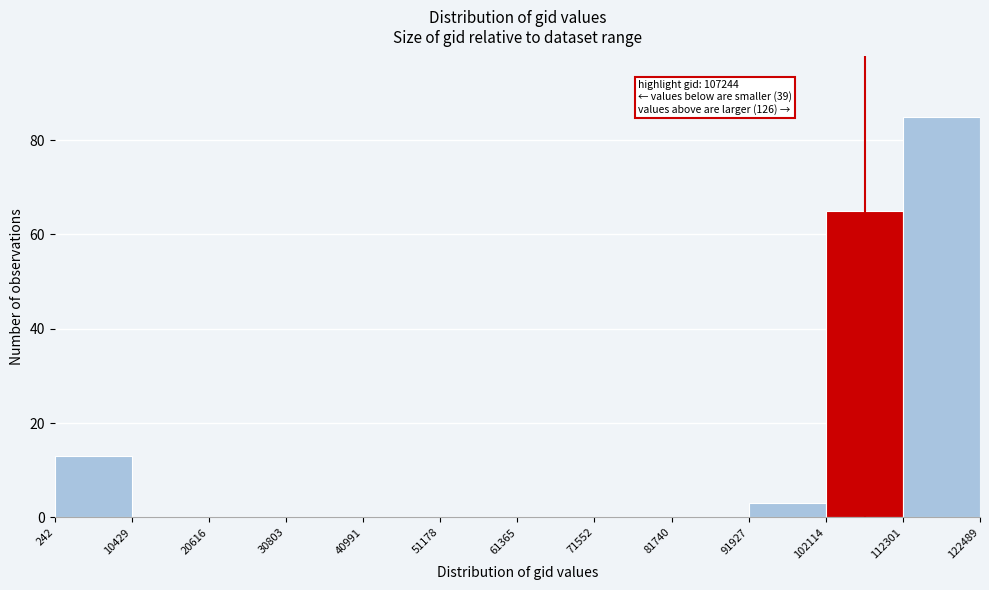

Which range on the x-axis has the tallest bar?

112301 to 122489